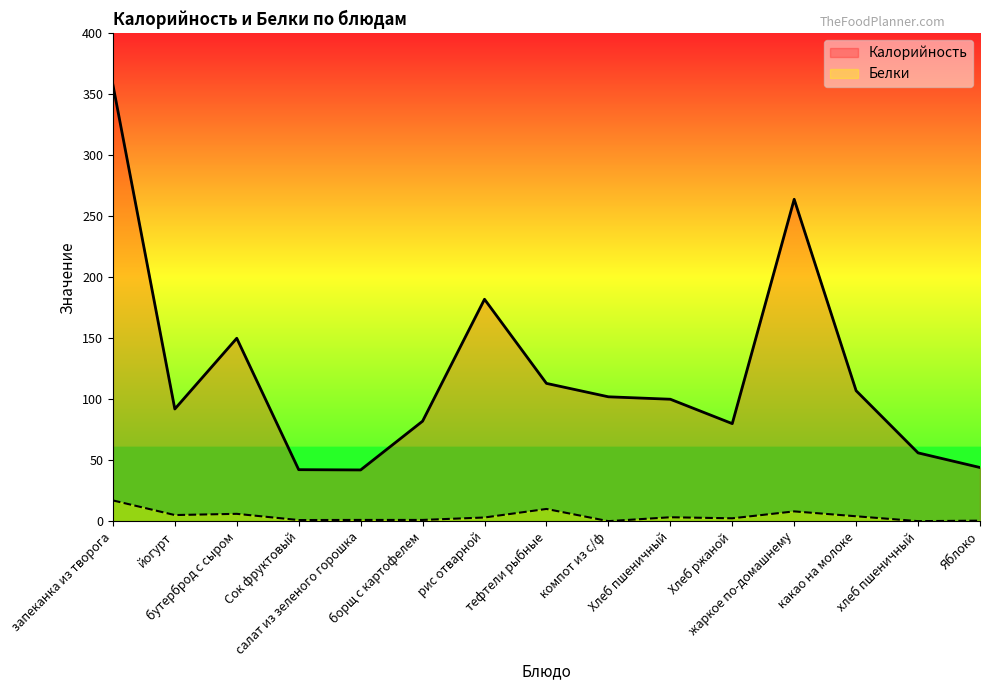

Which series has the largest range (max minus min)?

Калорийность